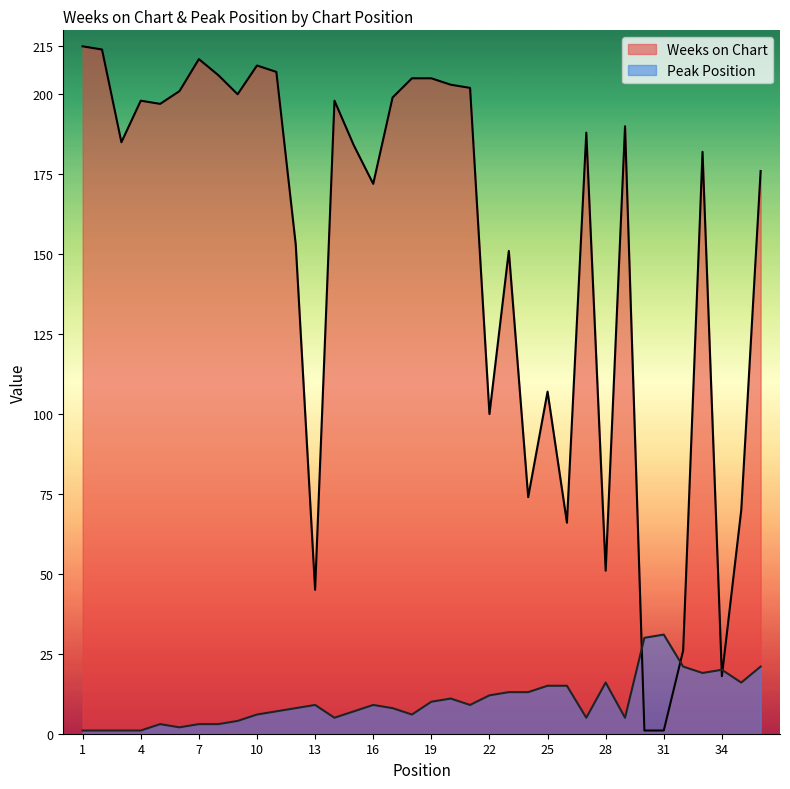

Is the value of Weeks on Chart at 21 greater than the value of Peak Position at 18?

Yes